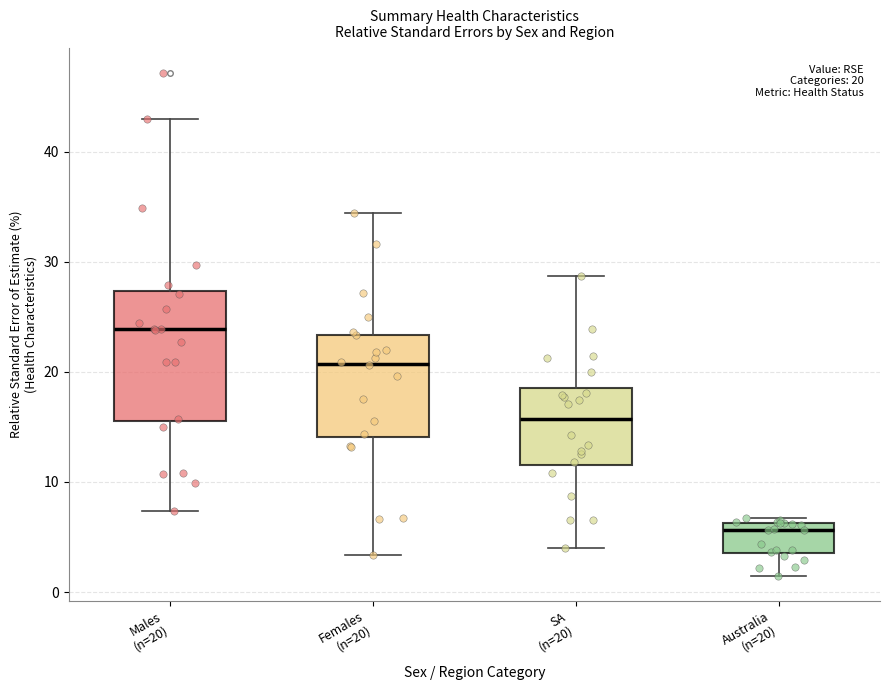

Which box is the tallest, from its lower edge to its upper edge?

Males (n=20)